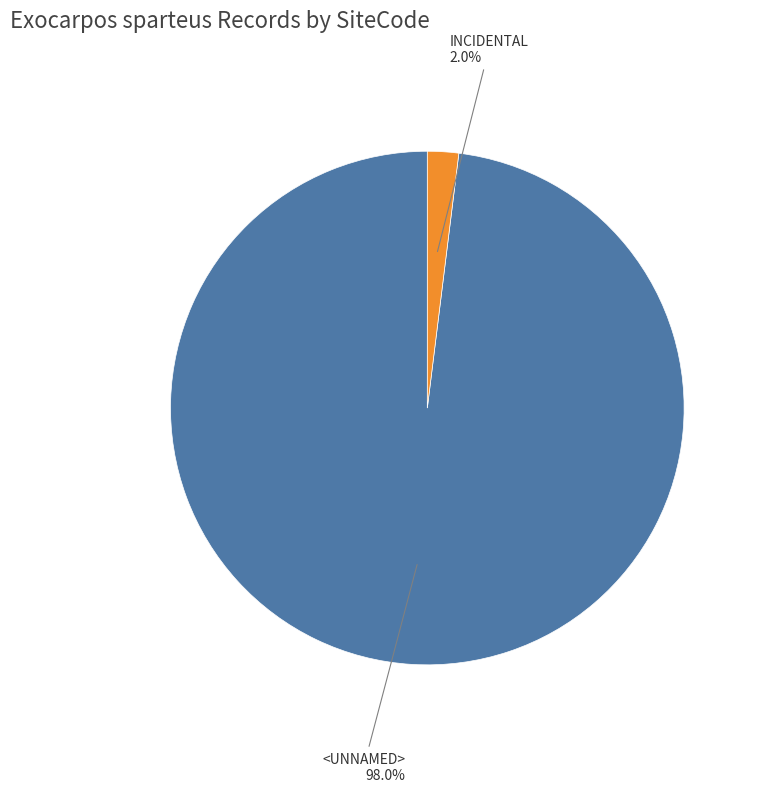

How many slices are in this pie chart?

2